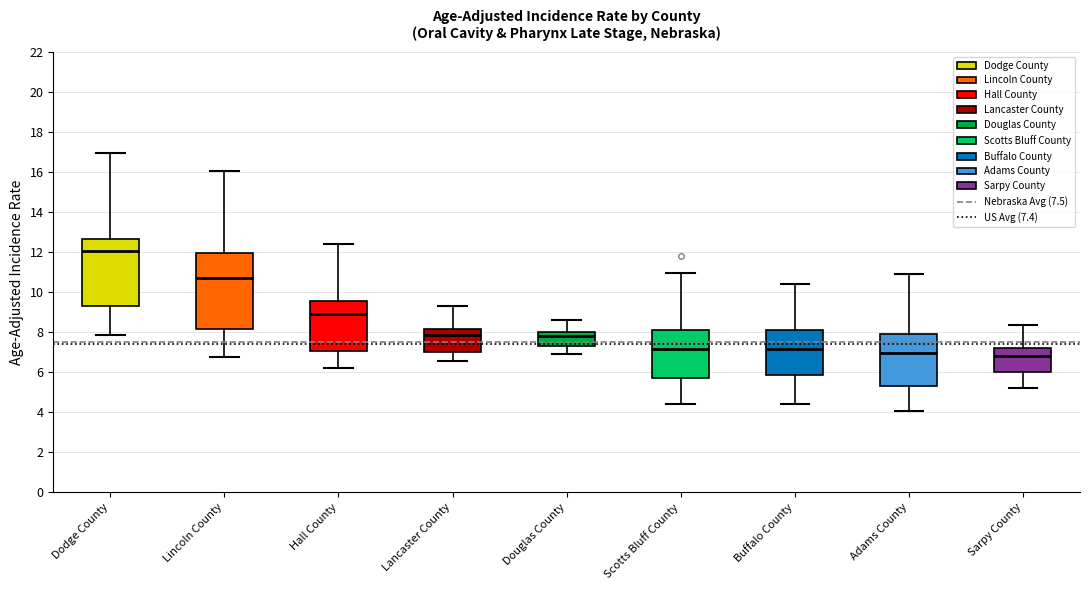

Comparing the boxes themselves (not the whiskers), which one is the tallest?

Lincoln County